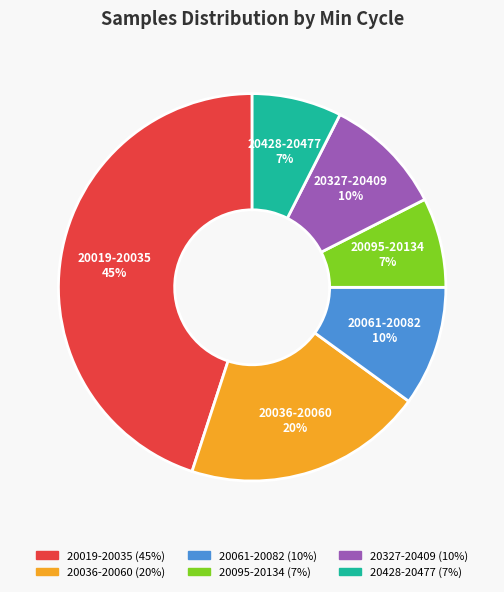

Is there any slice that represents more than half of the pie?

No